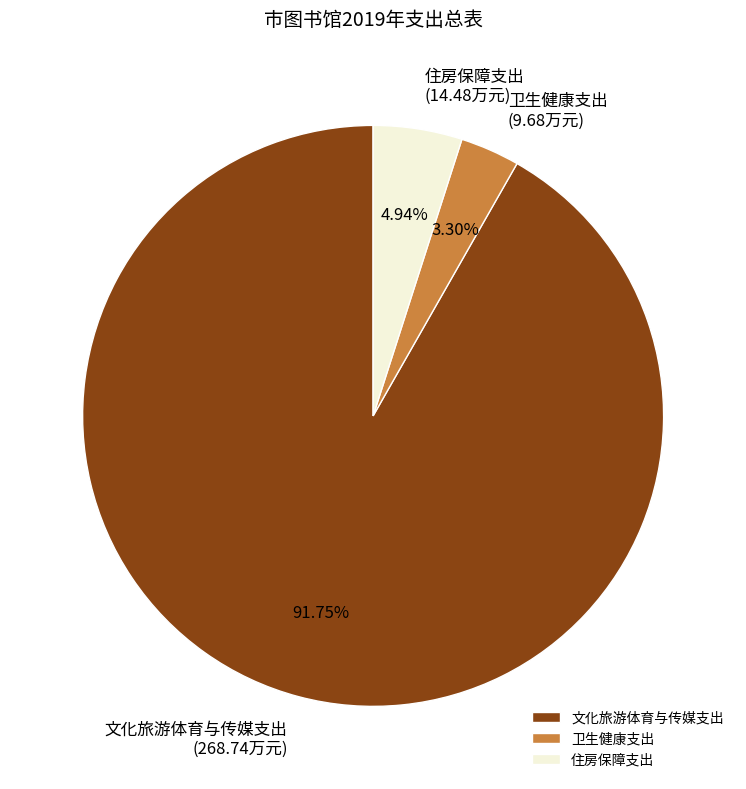

Which category has the biggest portion of the pie?

文化旅游体育与传媒支出